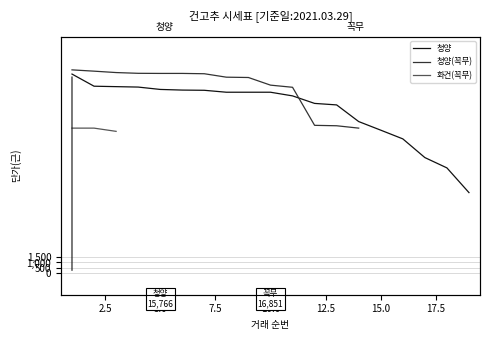

True or false: 청양(꼭무) and 청양 cross at least once.

True